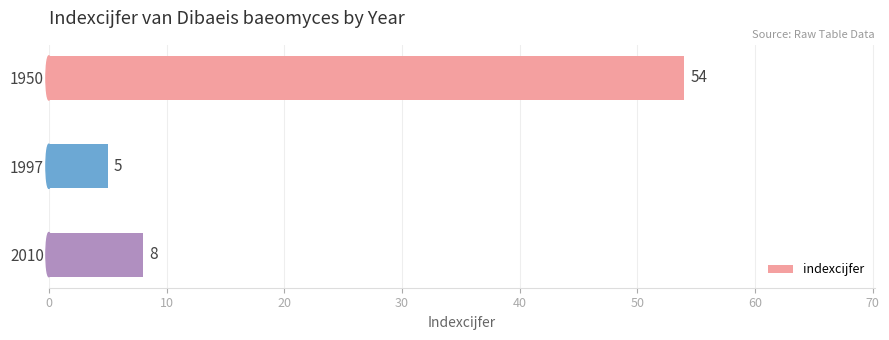

Which has a higher value, 2010 or 1997?

2010